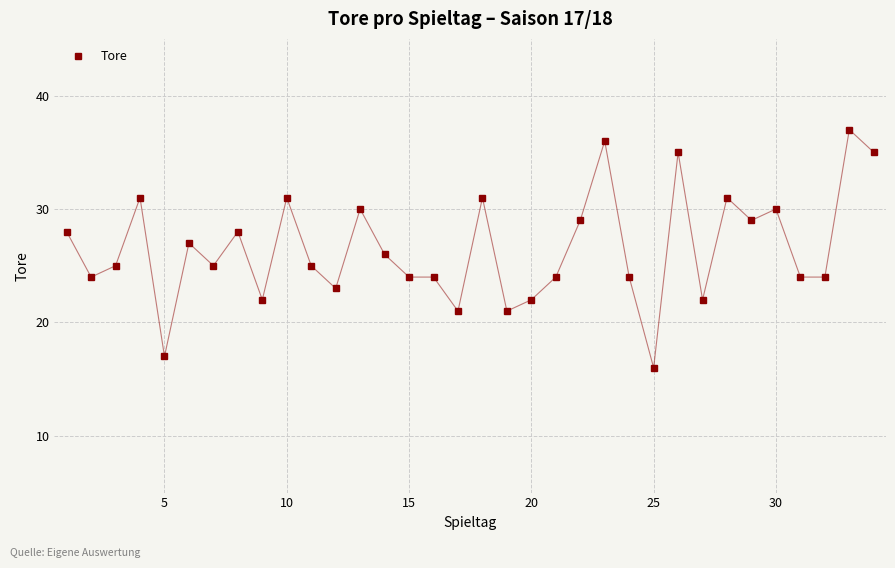

What is the value of the 34th point from the left?

35